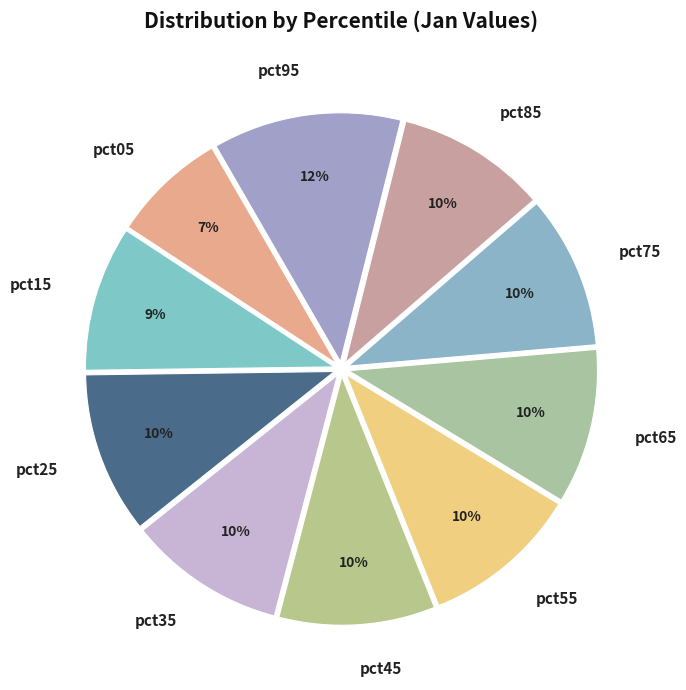

Count the number of slices in the pie.

10